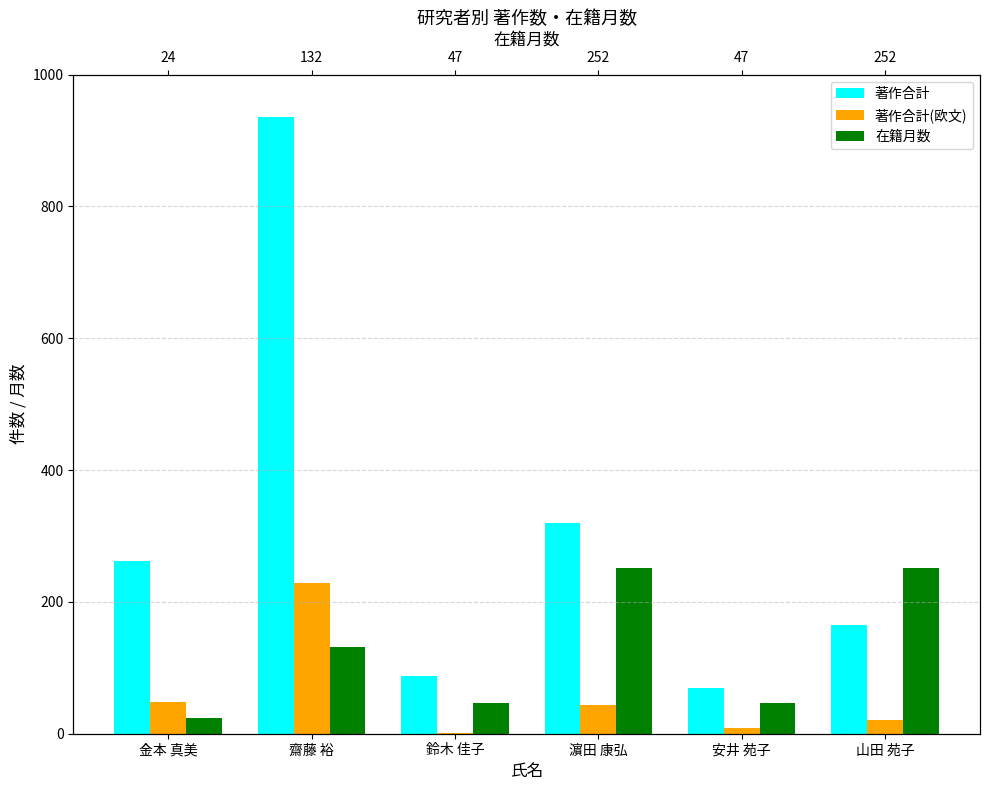

The 著作合計(欧文) series shows 229 at 齋藤 裕. True or false?

True